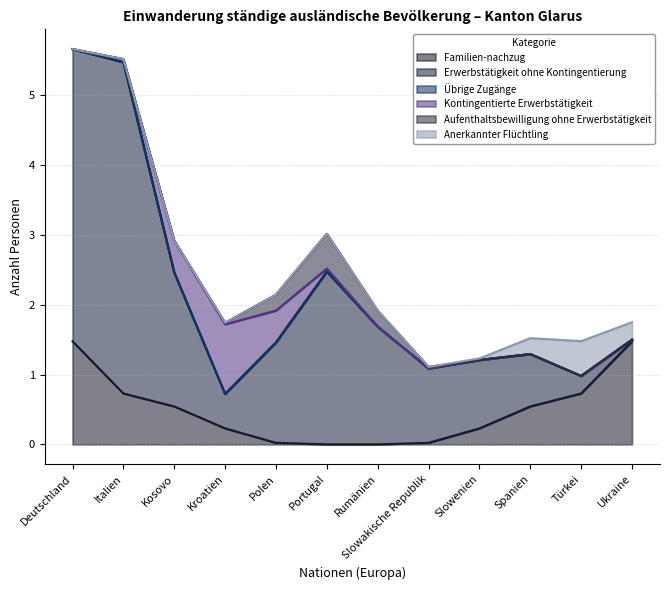

How many lines are shown in the chart?

6